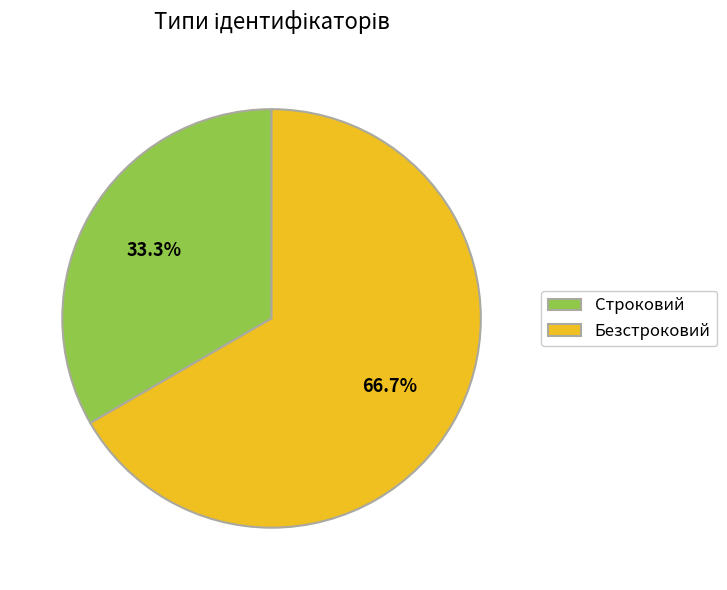

To the nearest percent, what percentage of the pie is Строковий?

33%